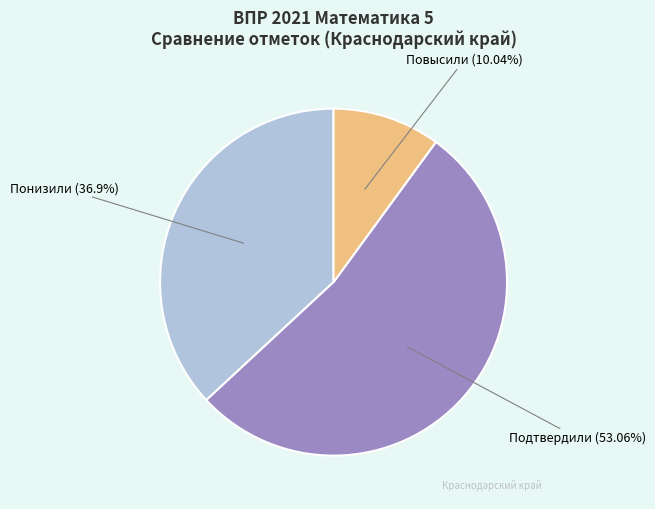

Which category accounts for the majority?

Подтвердили